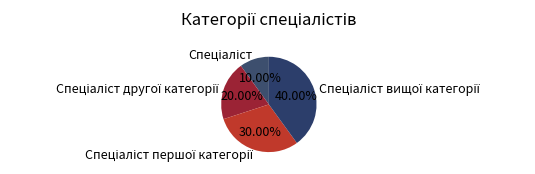

Does any single category account for the majority?

No